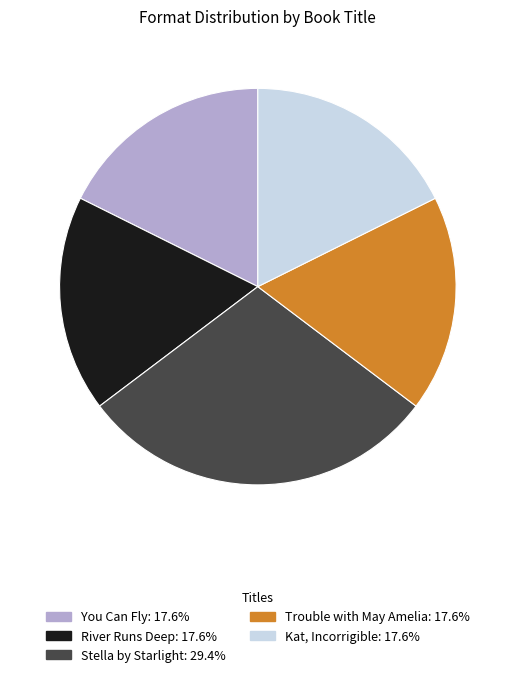

Is there any slice that represents more than half of the pie?

No